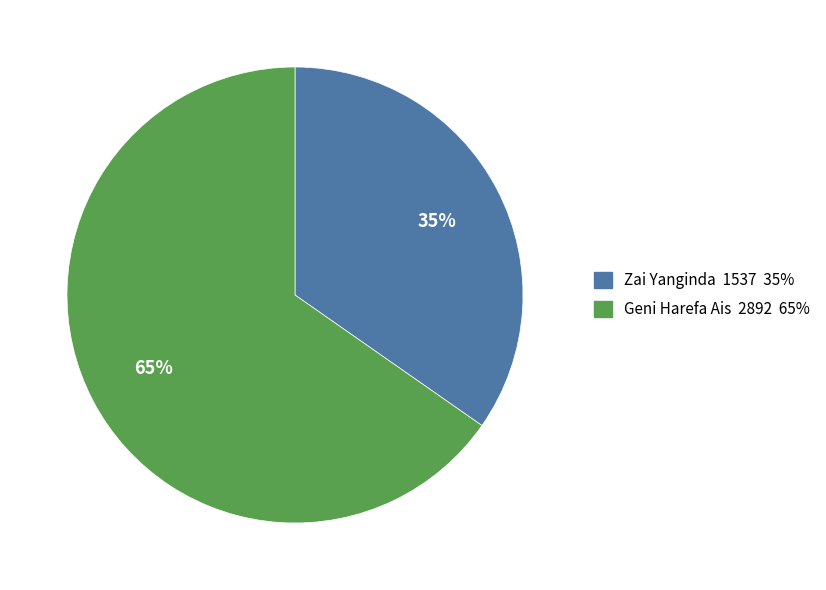

To the nearest percent, what is the combined percentage of Zai Yanginda 1537 35% and Geni Harefa Ais 2892 65%?

100%